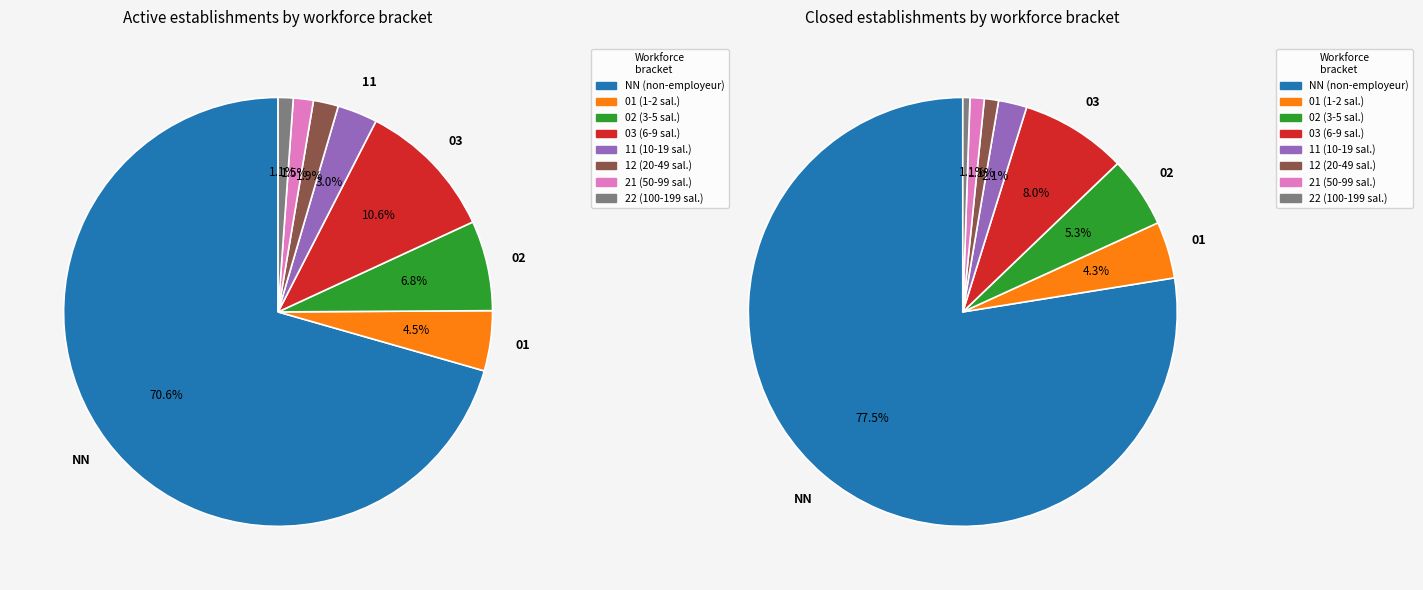

Is there any slice that represents more than half of the pie?

Yes